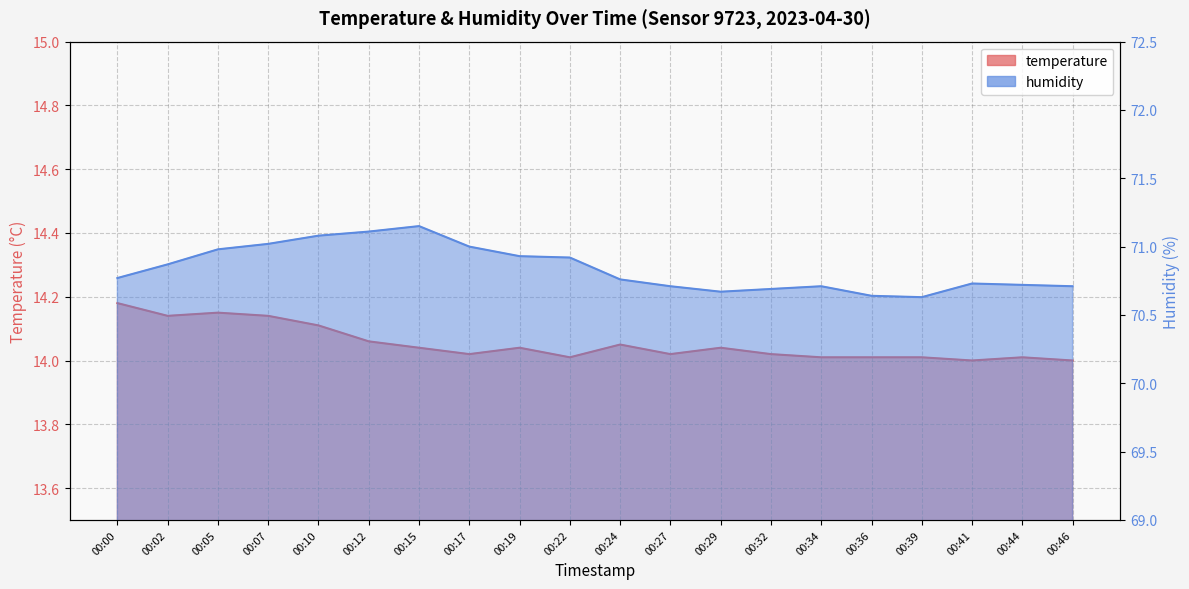

Rank the series by their maximum value, from highest to lowest.

humidity, temperature